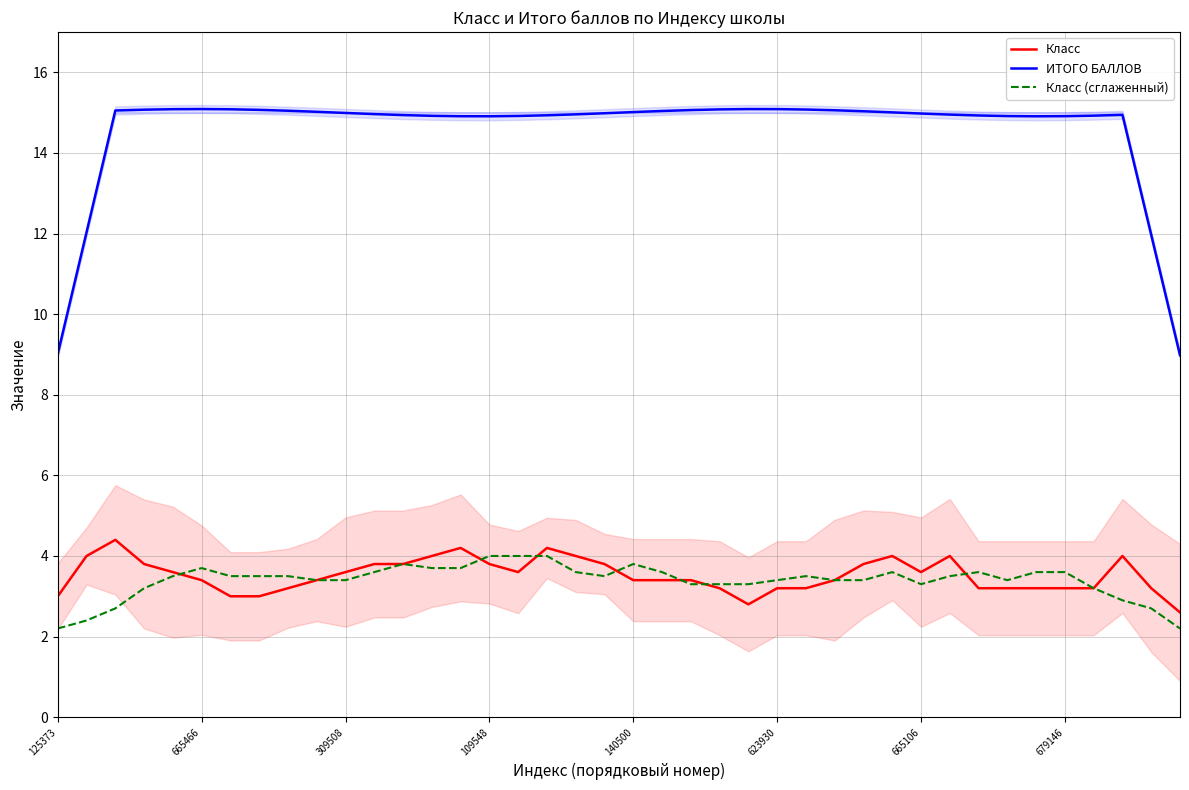

What is the maximum value shown in the chart?

15.1